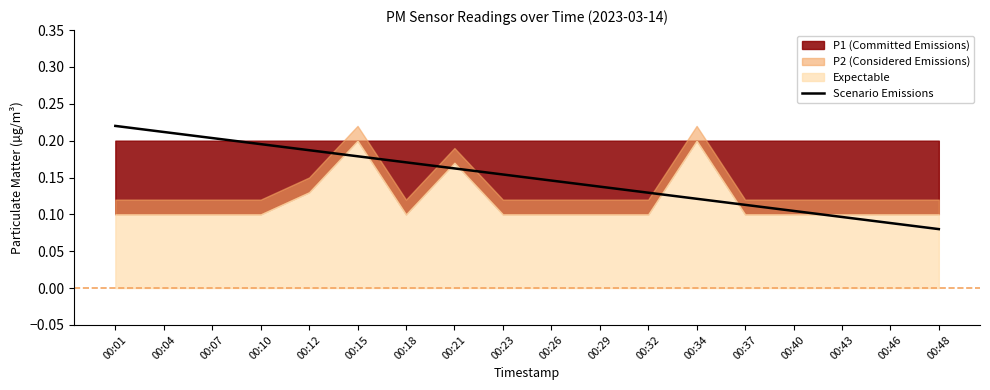

How many values are between 0 and 1?

18